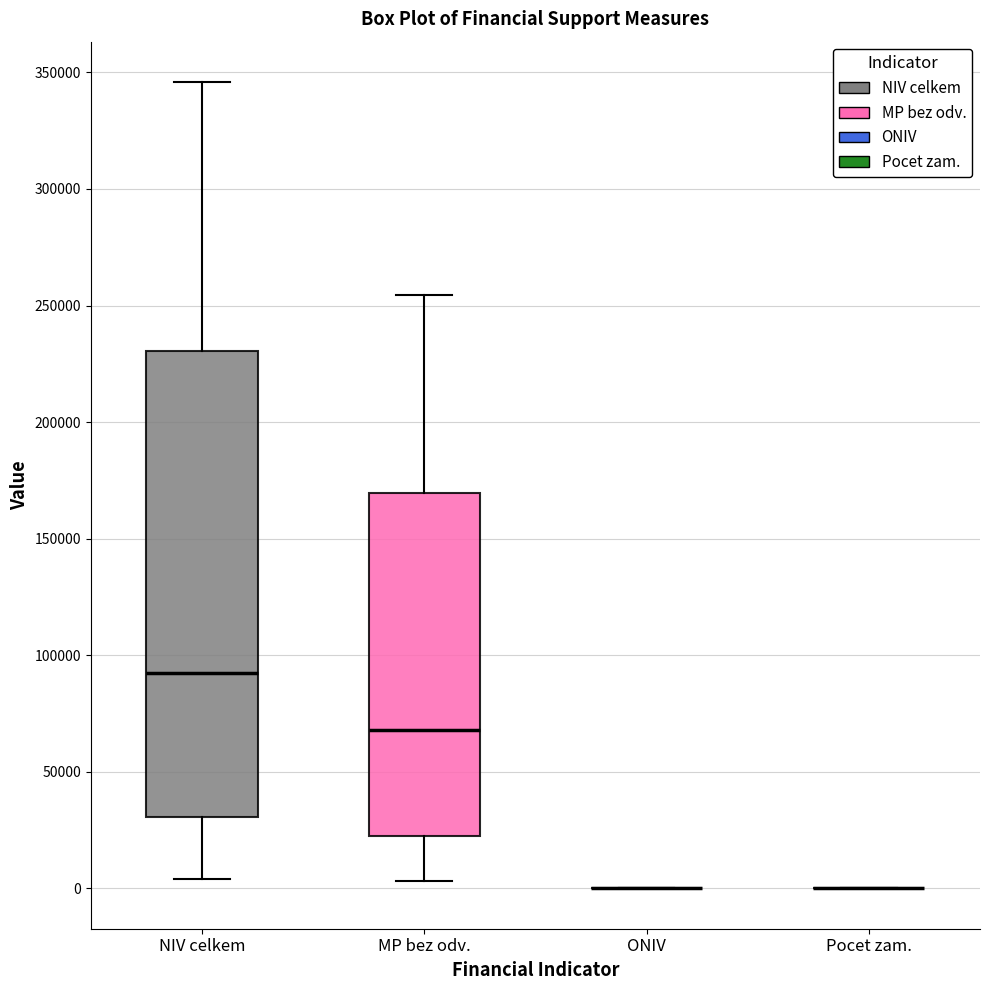

Reading left to right, transcribe this box plot: for each box, give where its median line is, the range the box spans, and where its two whiskers end, as read against the y-axis. The values are not printed on the chart, so give them approximately, as read against the axis.

NIV celkem: median 90000, box 30000 to 230000, whiskers 5000 to 345000
MP bez odv.: median 70000, box 25000 to 170000, whiskers 5000 to 255000
ONIV: box collapsed to a line at 0, whiskers 0 to 0
Pocet zam.: box collapsed to a line at 0, whiskers 0 to 0